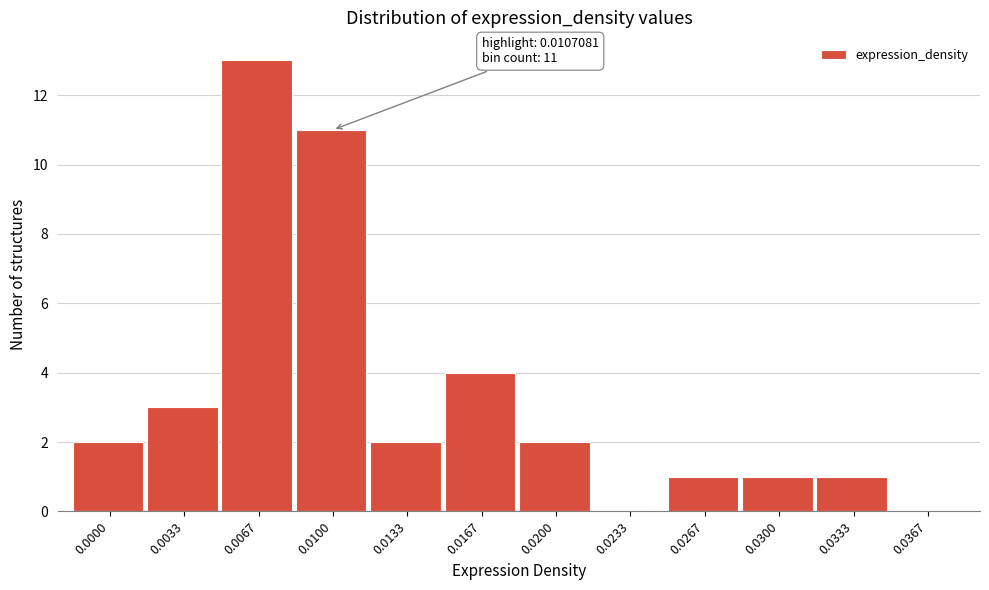

Reading left to right, list all the values displayed in this chart.

0.0000=2	0.0033=3	0.0067=13	0.0100=11	0.0133=2	0.0167=4	0.0200=2	0.0233=0	0.0267=1	0.0300=1	0.0333=1	0.0367=0